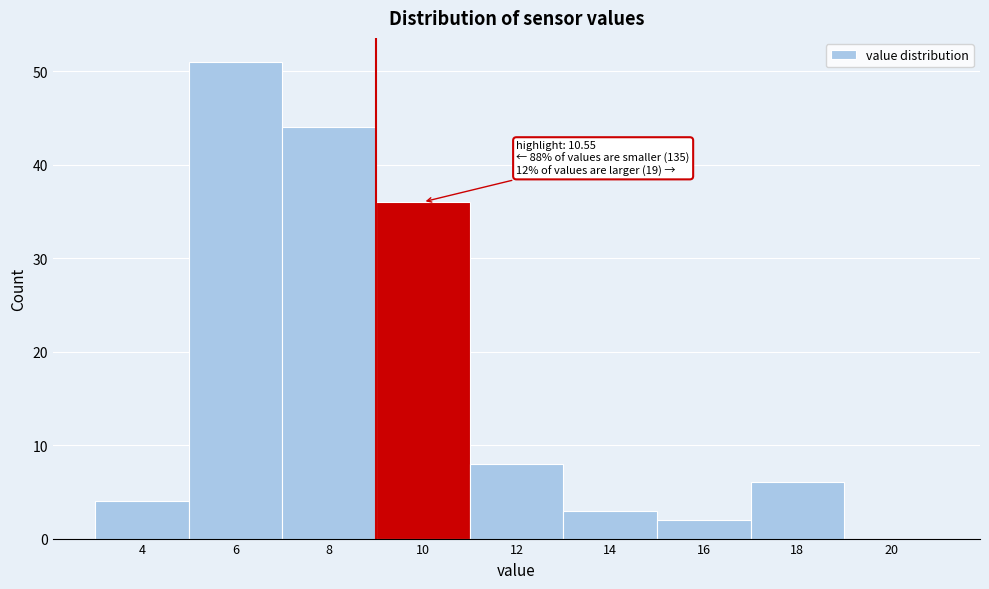

Reading left to right, list all the values displayed in this chart.

4=4	6=51	8=44	10=36	12=8	14=3	16=2	18=6	20=0